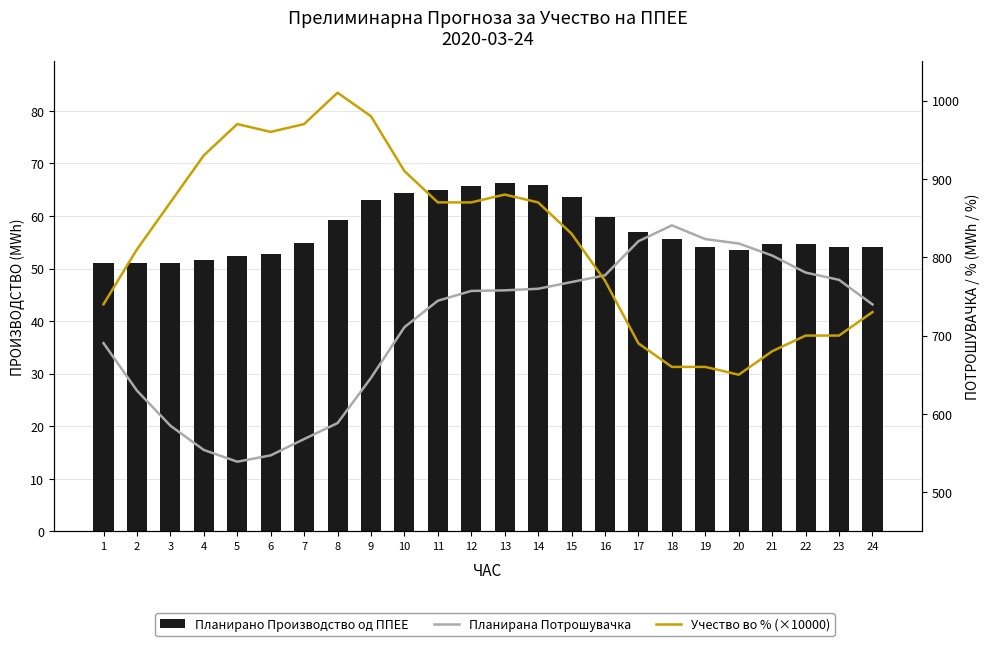

At 21, list the series in order from largest to smallest.

Планирана Потрошувачка, Учество во % (×10000), Планирано Производство од ППЕЕ